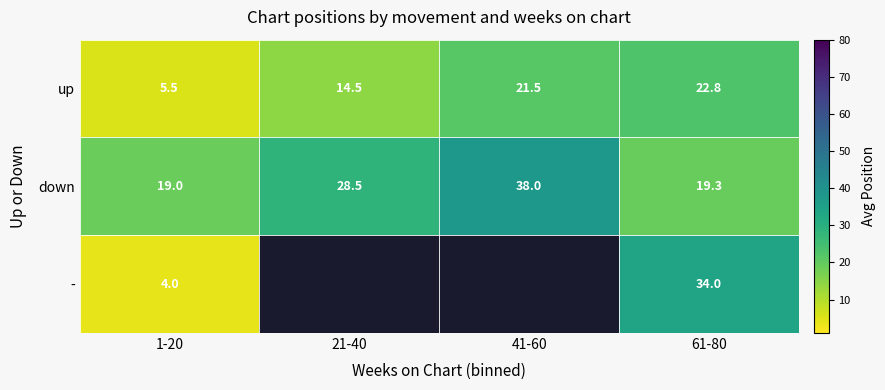

The value of down at 1-20 is 19.0. True or false?

True